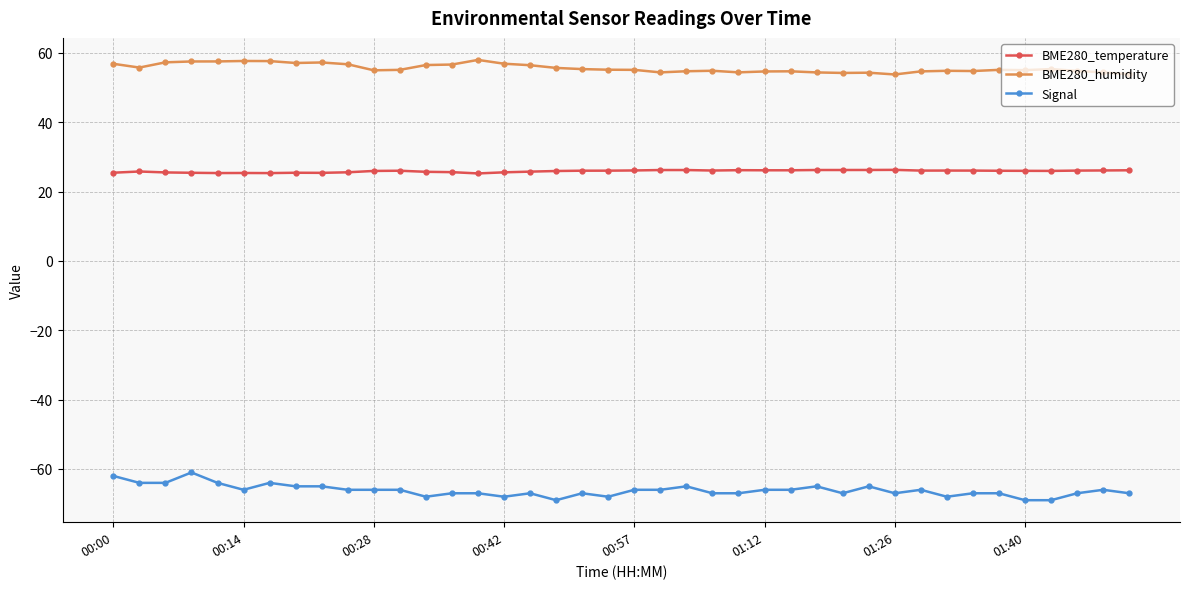

How many distinct data groups are displayed?

3